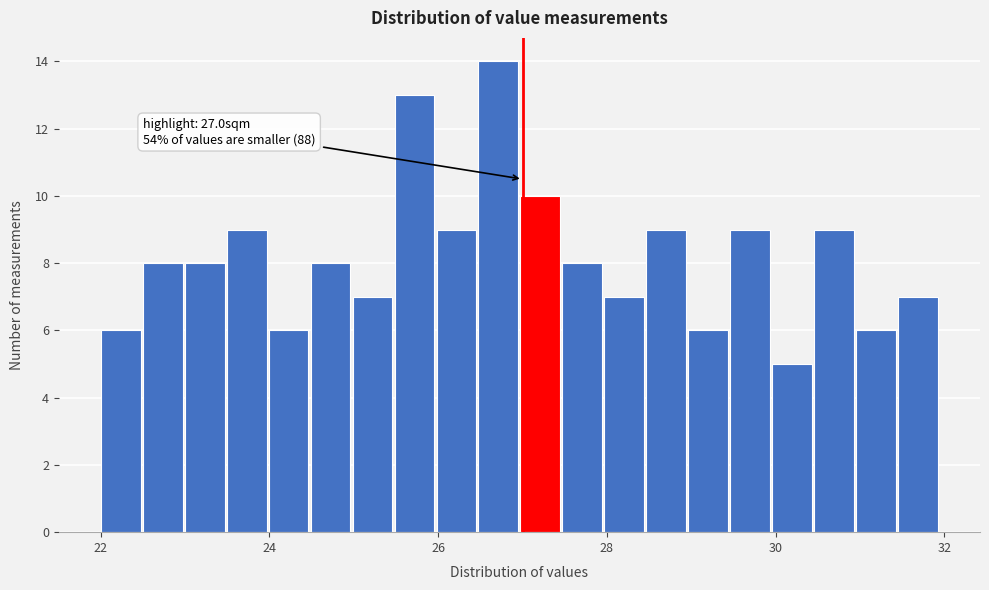

Around what value on the x-axis is the tallest bar? Give the approximate position of its centre, as read against the axis.

26.8